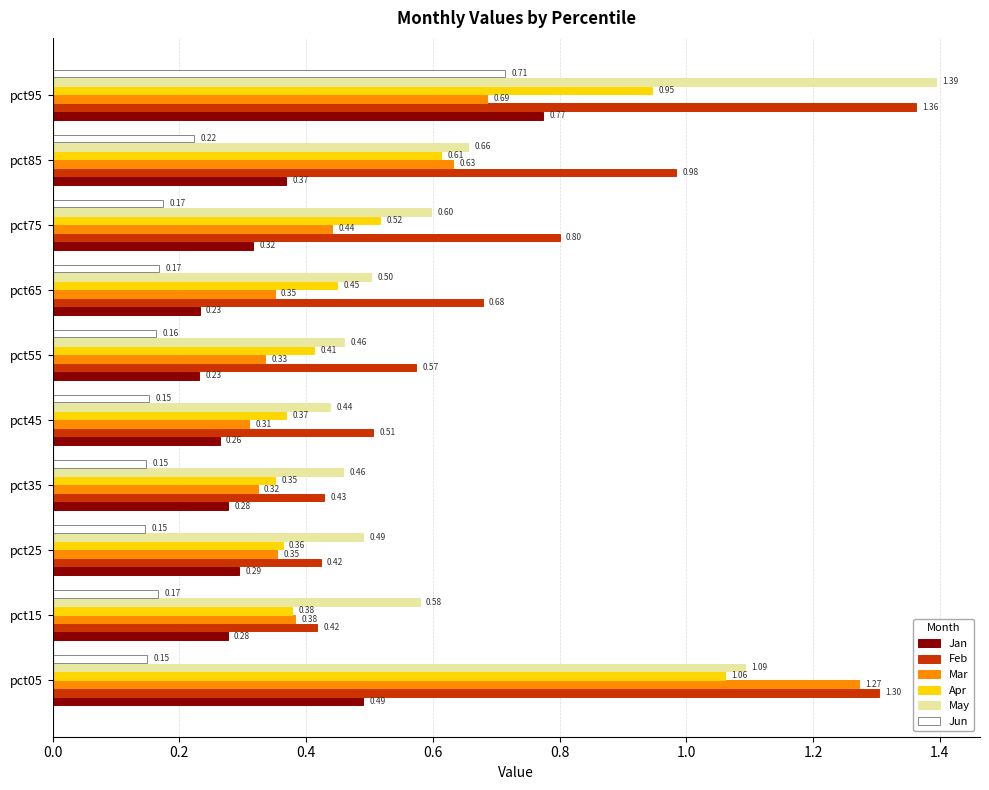

What is the sum of all May values?

6.7